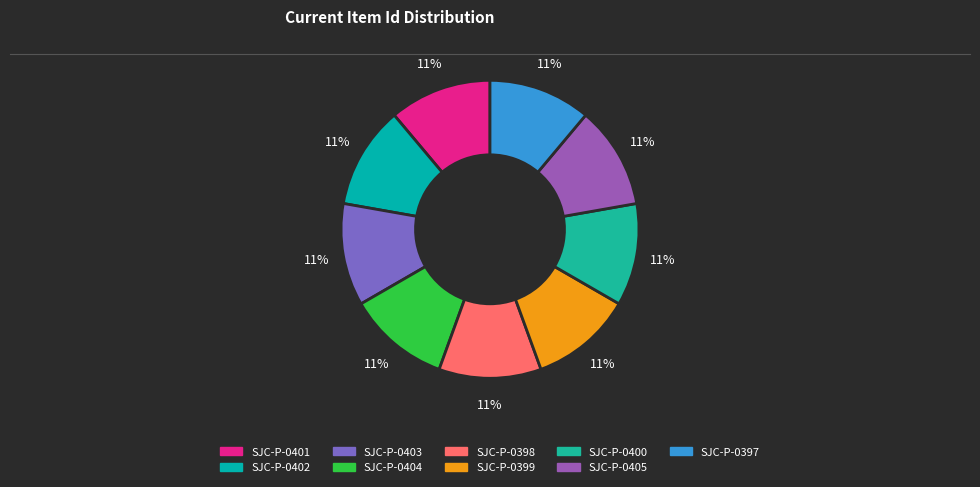

What is the smallest slice in the pie chart?

SJC-P-0397